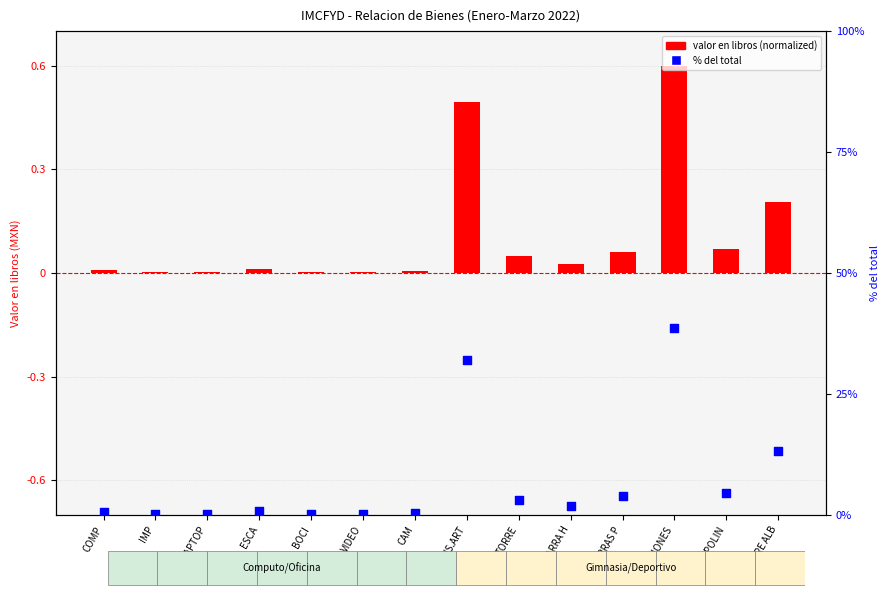

Which series contains the lowest Y value?

valor en libros (normalized)